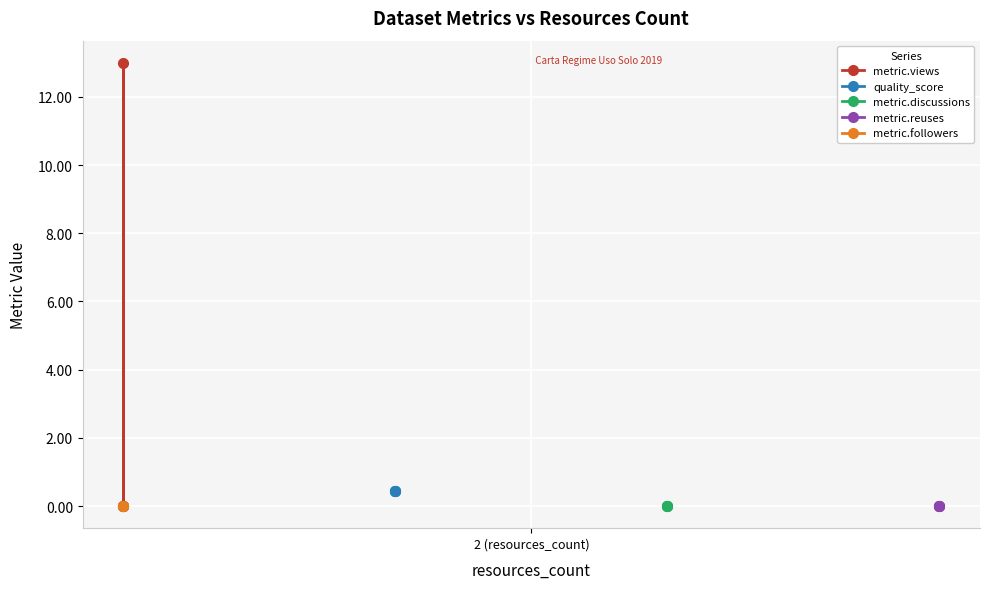

Rank the series by their maximum value, from highest to lowest.

metric.views, quality_score, metric.discussions, metric.reuses, metric.followers